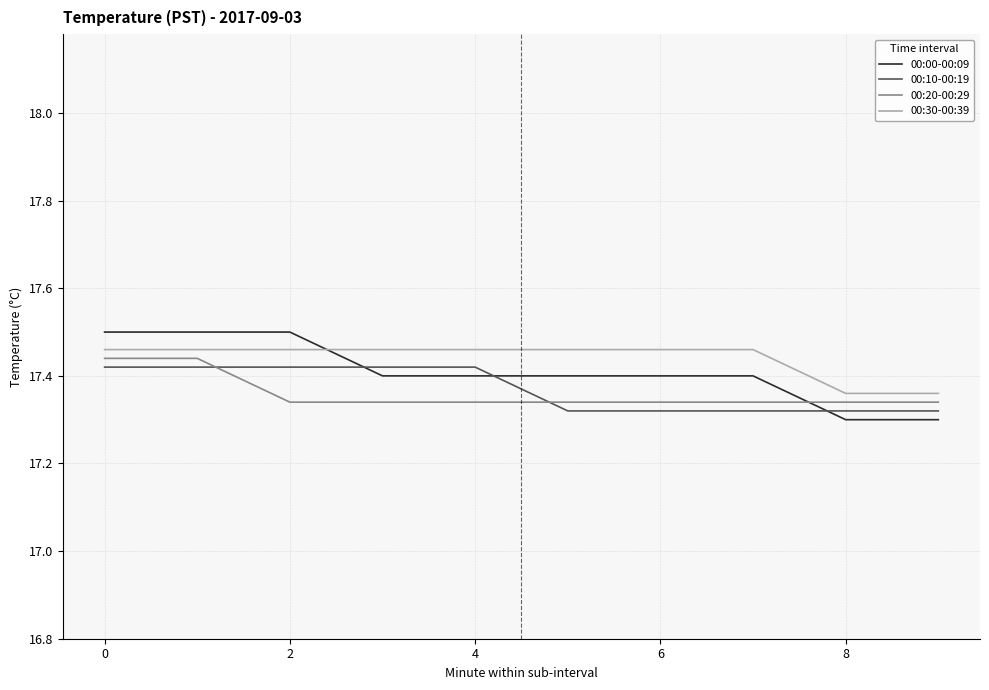

Which series has the largest range (max minus min)?

00:00-00:09